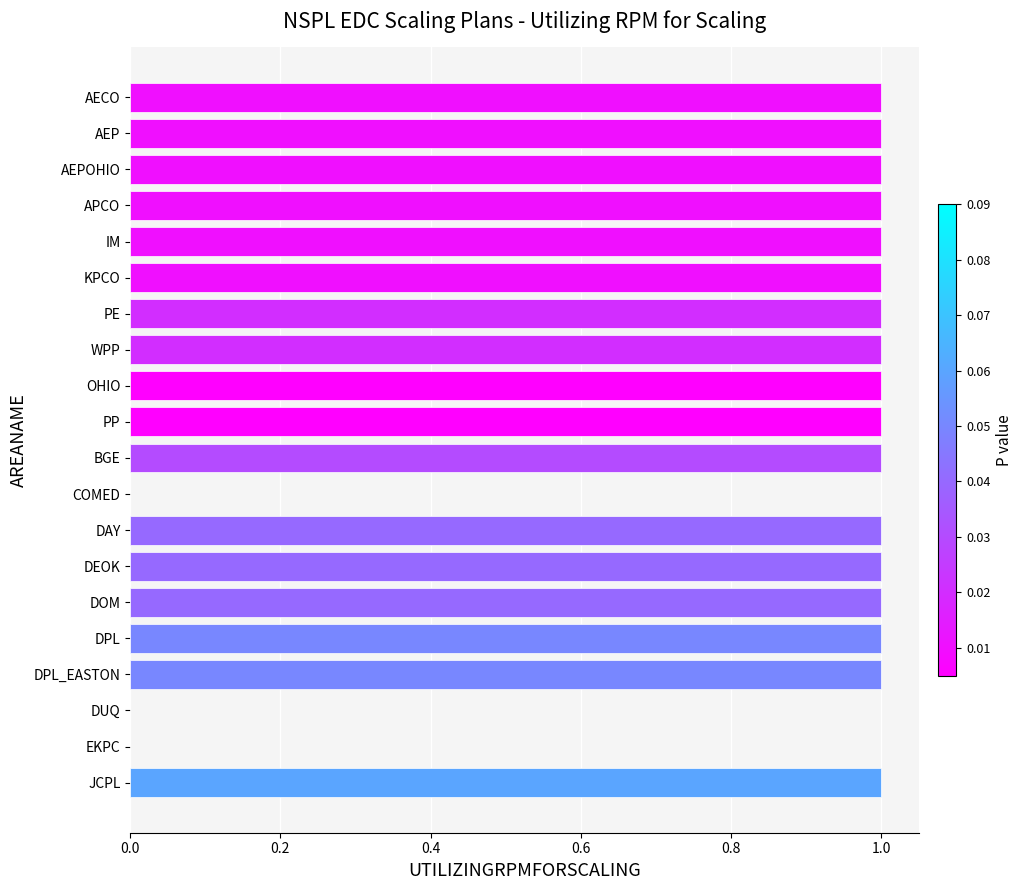

Reading top to bottom, transcribe all the data shown in this chart.

AECO=1	AEP=1	AEPOHIO=1	APCO=1	IM=1	KPCO=1	PE=1	WPP=1	OHIO=1	PP=1	BGE=1	COMED=0	DAY=1	DEOK=1	DOM=1	DPL=1	DPL_EASTON=1	DUQ=0	EKPC=0	JCPL=1